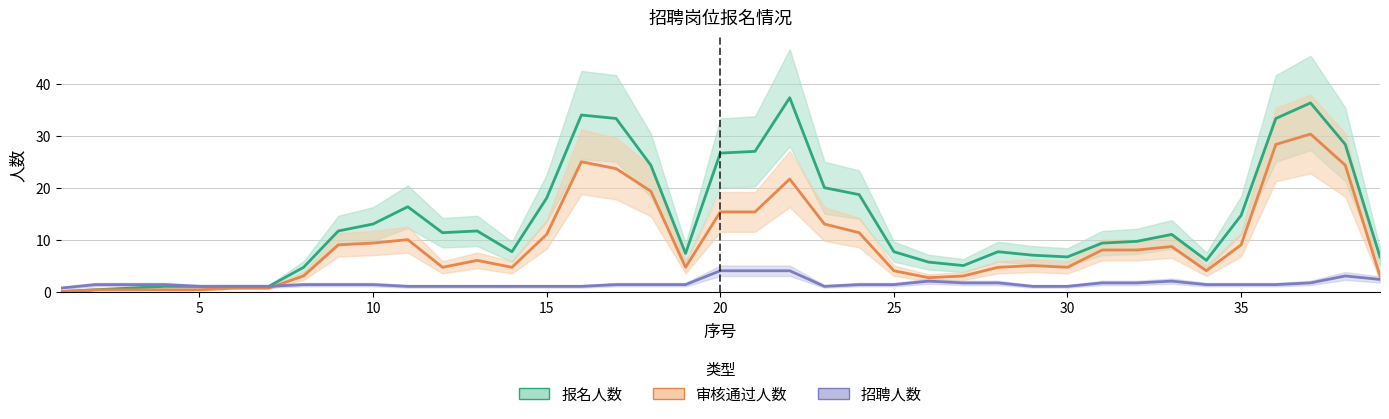

True or false: 招聘人数 and 报名人数 cross at least once.

False